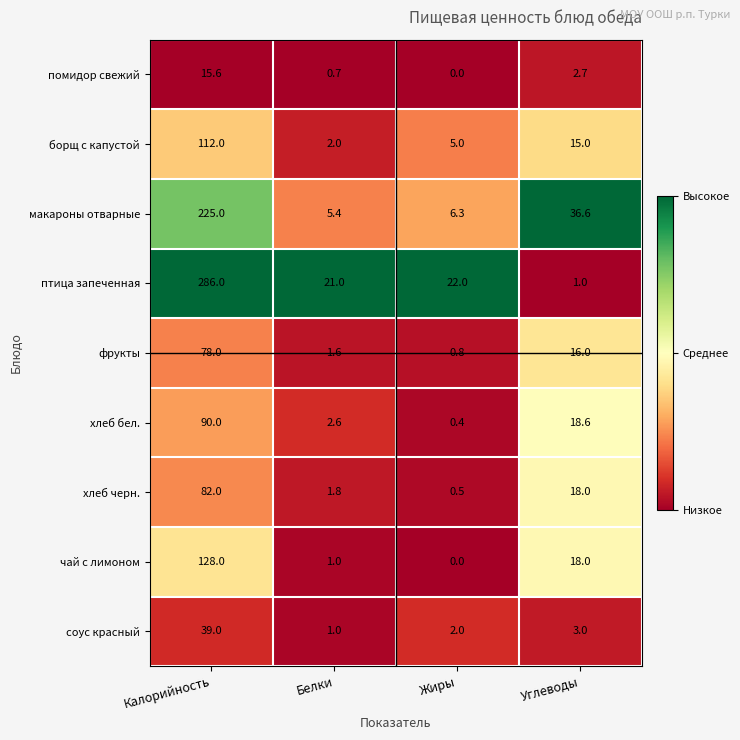

List the series in order of their peak value, lowest first.

помидор свежий, соус красный, фрукты, хлеб черн., хлеб бел., борщ с капустой, чай с лимоном, макароны отварные, птица запеченная